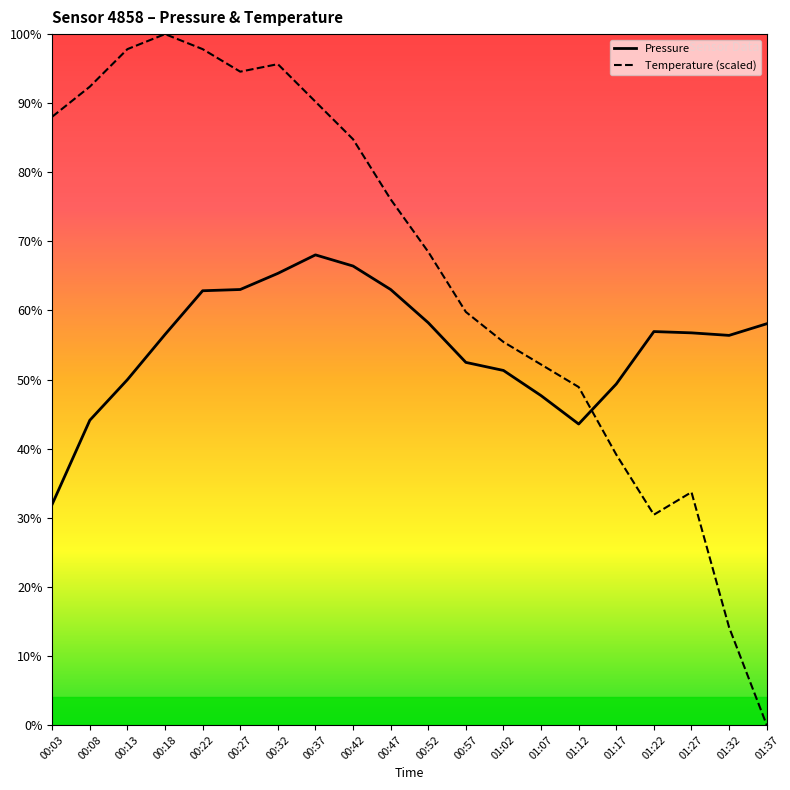

Does the chart have visible grid lines?

No